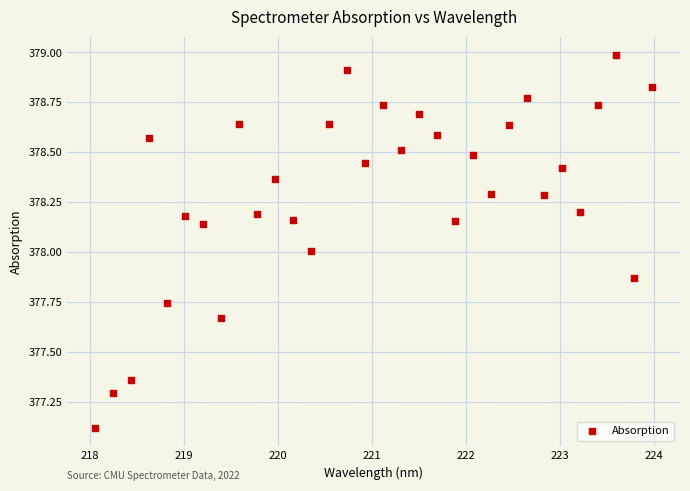

What is the range of Y values (max minus min)?

1.9